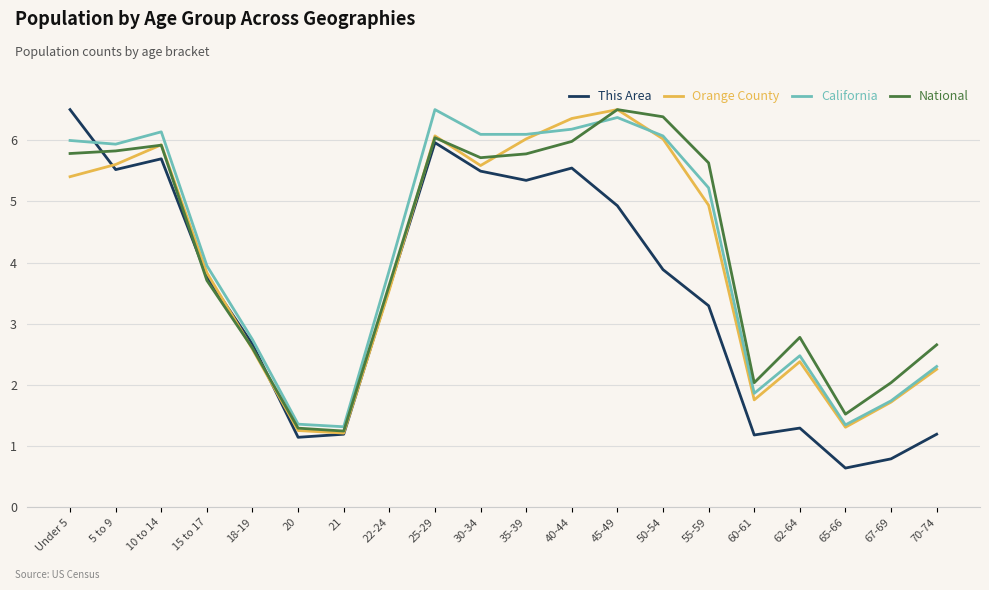

What is the total value across all series at 67-69?

6.3